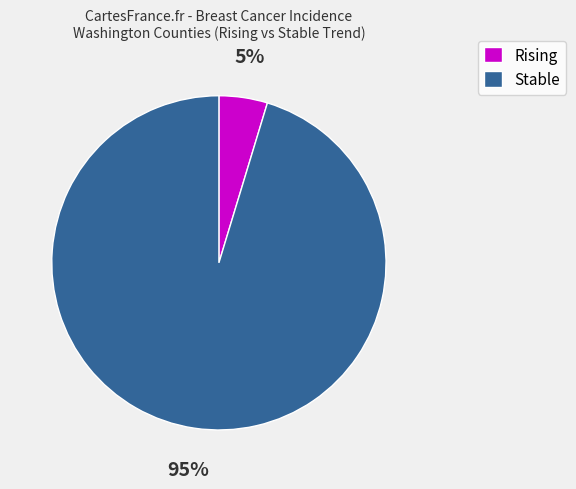

The Stable slice represents 95% of the pie. True or false?

True